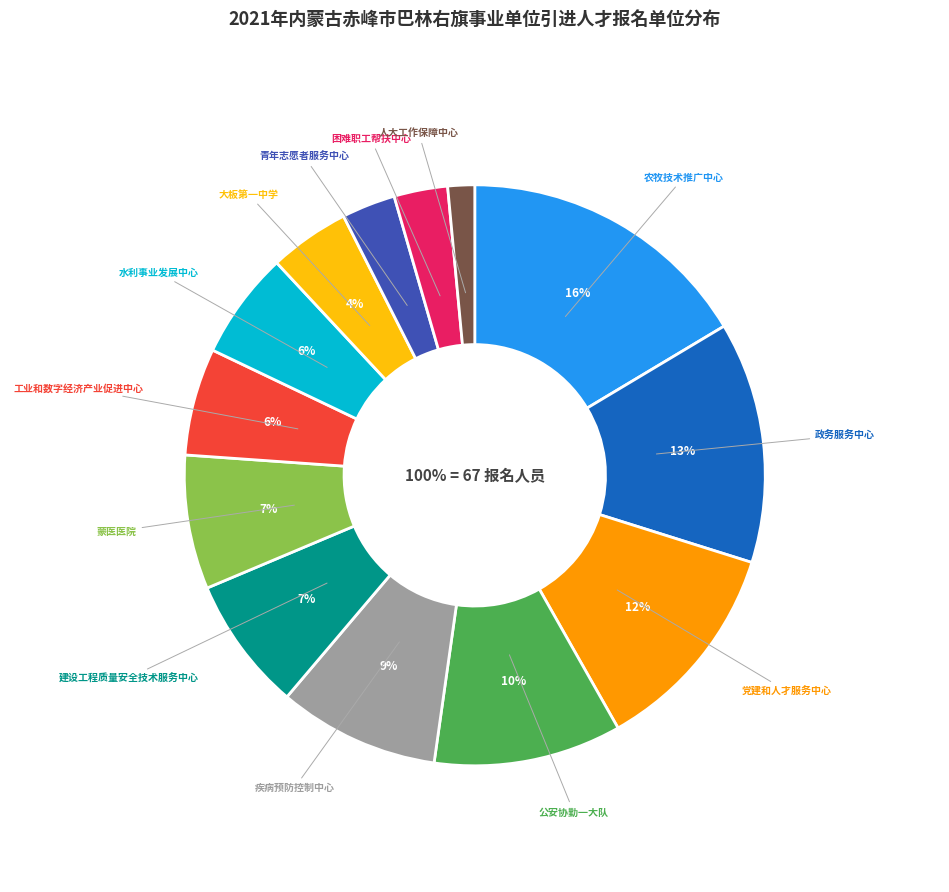

Is there a majority slice in this chart?

No